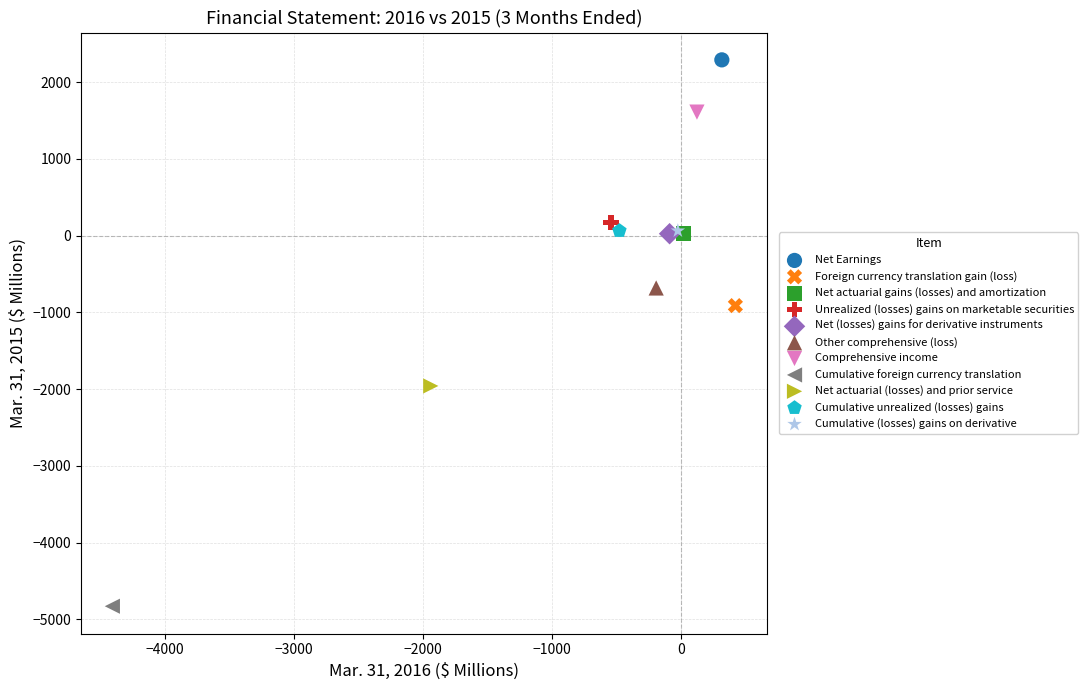

Which series reaches the minimum Y coordinate?

Cumulative foreign currency translation